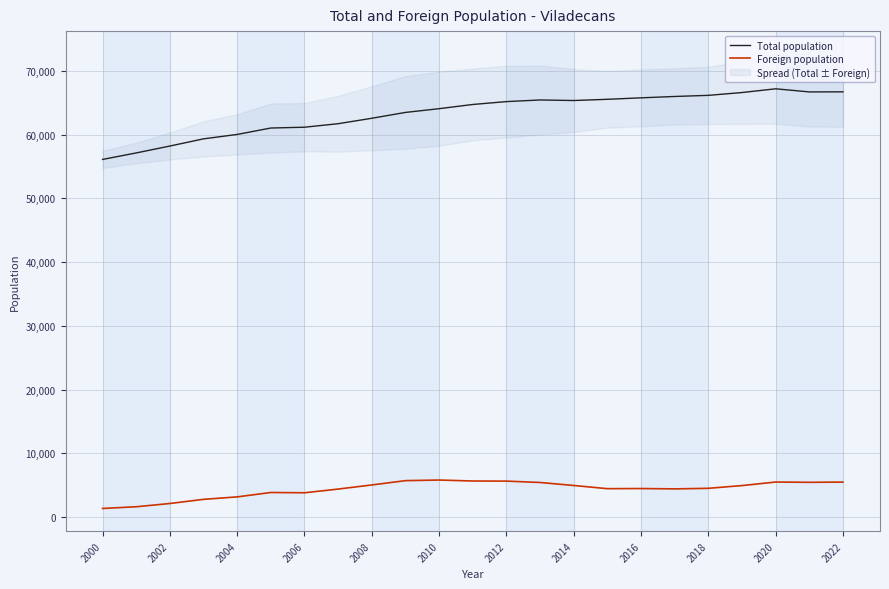

What is the greatest value displayed?

67197